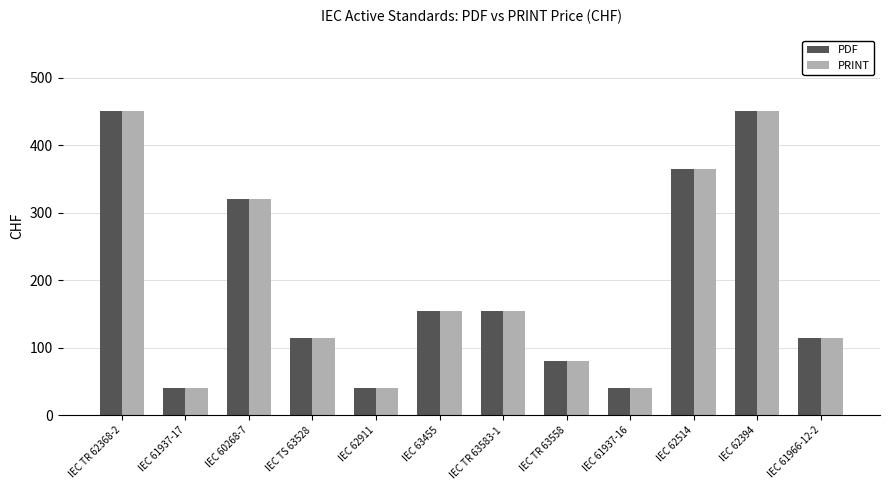

Reading left to right, list all the values displayed in this chart.

PDF: IEC TR 62368-2=450	IEC 61937-17=40	IEC 60268-7=320	IEC TS 63528=115	IEC 62911=40	IEC 63455=155	IEC TR 63583-1=155	IEC TR 63558=80	IEC 61937-16=40	IEC 62514=365	IEC 62394=450	IEC 61966-12-2=115
PRINT: IEC TR 62368-2=450	IEC 61937-17=40	IEC 60268-7=320	IEC TS 63528=115	IEC 62911=40	IEC 63455=155	IEC TR 63583-1=155	IEC TR 63558=80	IEC 61937-16=40	IEC 62514=365	IEC 62394=450	IEC 61966-12-2=115